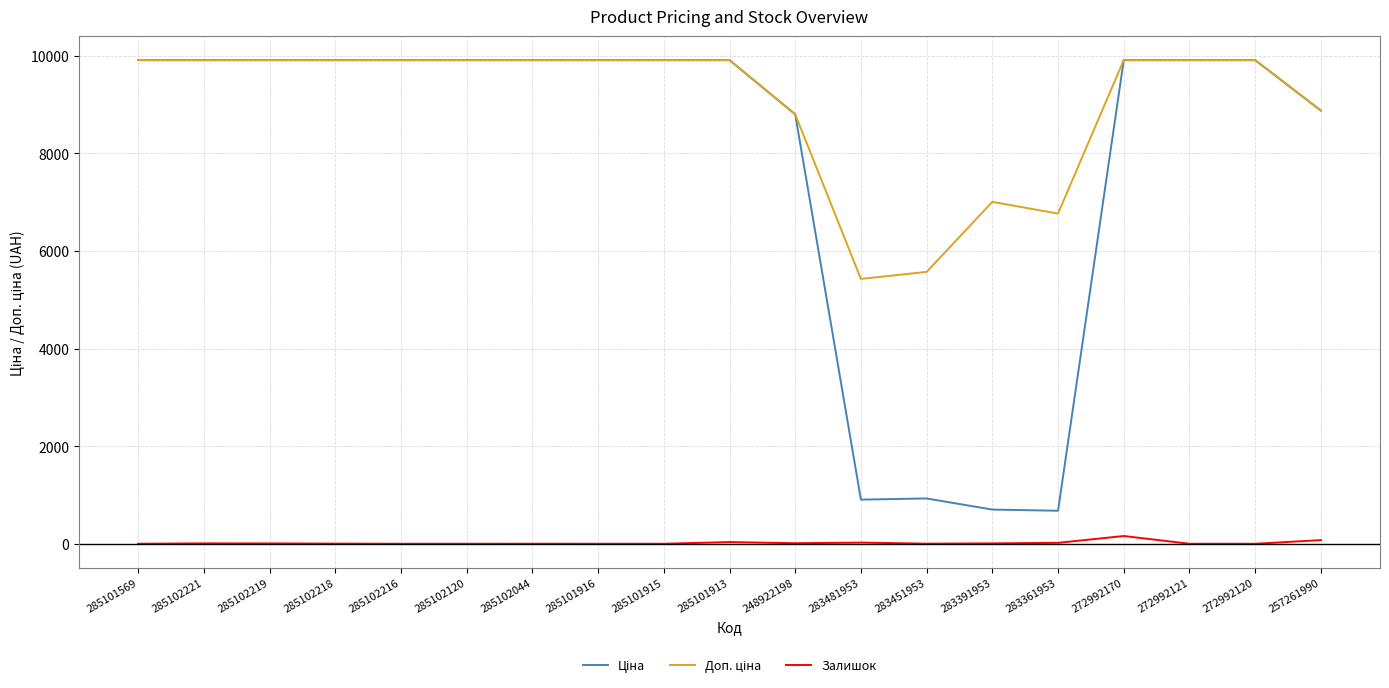

True or false: Залишок has more than 0 points higher than both neighbors.

True